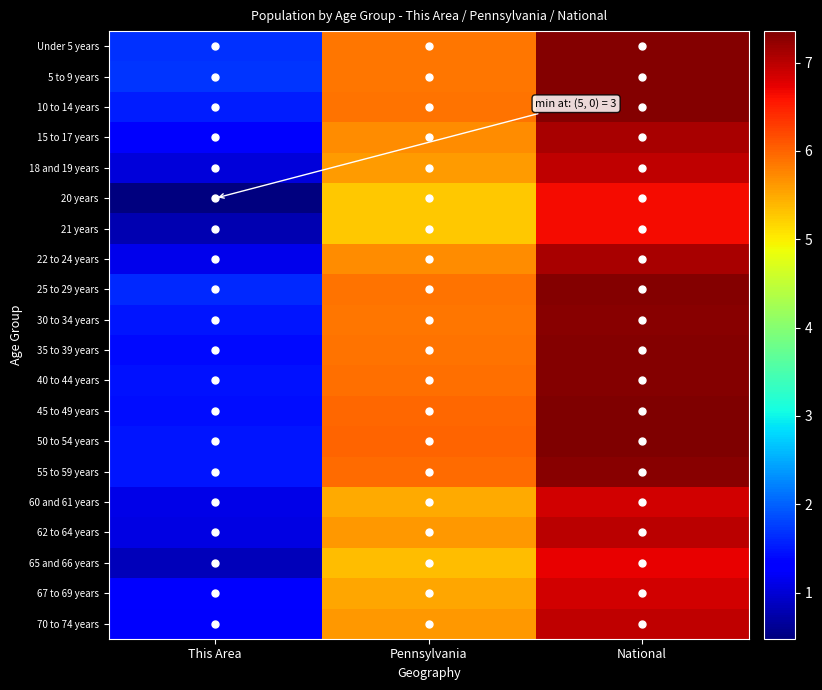

Reading right to left, what are all the values shown in this chart?

Under 5 years: National=7.3	Pennsylvania=5.9	This Area=1.7
5 to 9 years: National=7.3	Pennsylvania=5.9	This Area=1.7
10 to 14 years: National=7.3	Pennsylvania=5.9	This Area=1.5
15 to 17 years: National=7.1	Pennsylvania=5.7	This Area=1.3
18 and 19 years: National=7.0	Pennsylvania=5.6	This Area=1.0
20 years: National=6.7	Pennsylvania=5.3	This Area=0.5
21 years: National=6.6	Pennsylvania=5.3	This Area=0.8
22 to 24 years: National=7.1	Pennsylvania=5.7	This Area=1.1
25 to 29 years: National=7.3	Pennsylvania=5.9	This Area=1.6
30 to 34 years: National=7.3	Pennsylvania=5.9	This Area=1.5
35 to 39 years: National=7.3	Pennsylvania=5.9	This Area=1.4
40 to 44 years: National=7.3	Pennsylvania=5.9	This Area=1.4
45 to 49 years: National=7.4	Pennsylvania=6.0	This Area=1.4
50 to 54 years: National=7.3	Pennsylvania=6.0	This Area=1.5
55 to 59 years: National=7.3	Pennsylvania=5.9	This Area=1.5
60 and 61 years: National=6.9	Pennsylvania=5.5	This Area=1.1
62 to 64 years: National=7.0	Pennsylvania=5.6	This Area=1.1
65 and 66 years: National=6.7	Pennsylvania=5.4	This Area=0.8
67 to 69 years: National=6.9	Pennsylvania=5.5	This Area=1.3
70 to 74 years: National=7.0	Pennsylvania=5.6	This Area=1.2